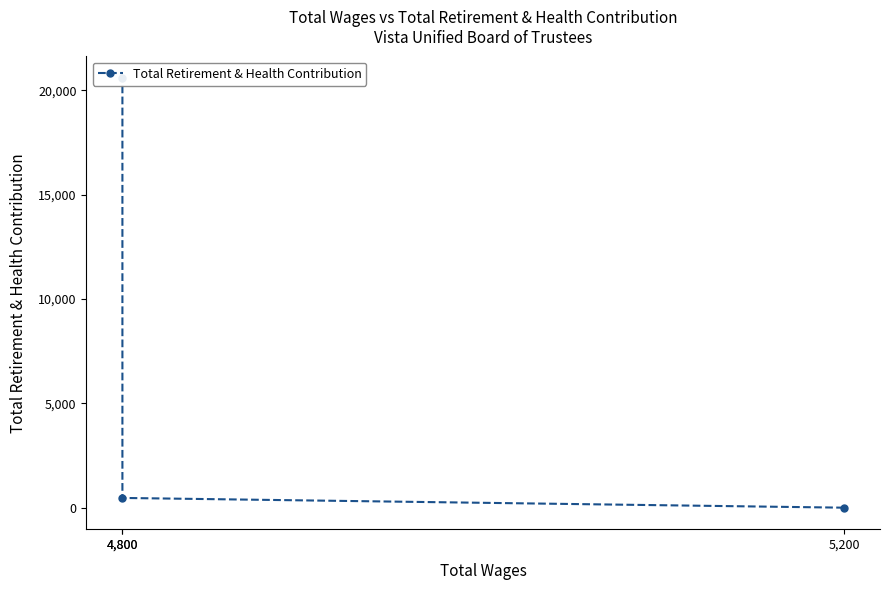

How many lines are shown in the chart?

1